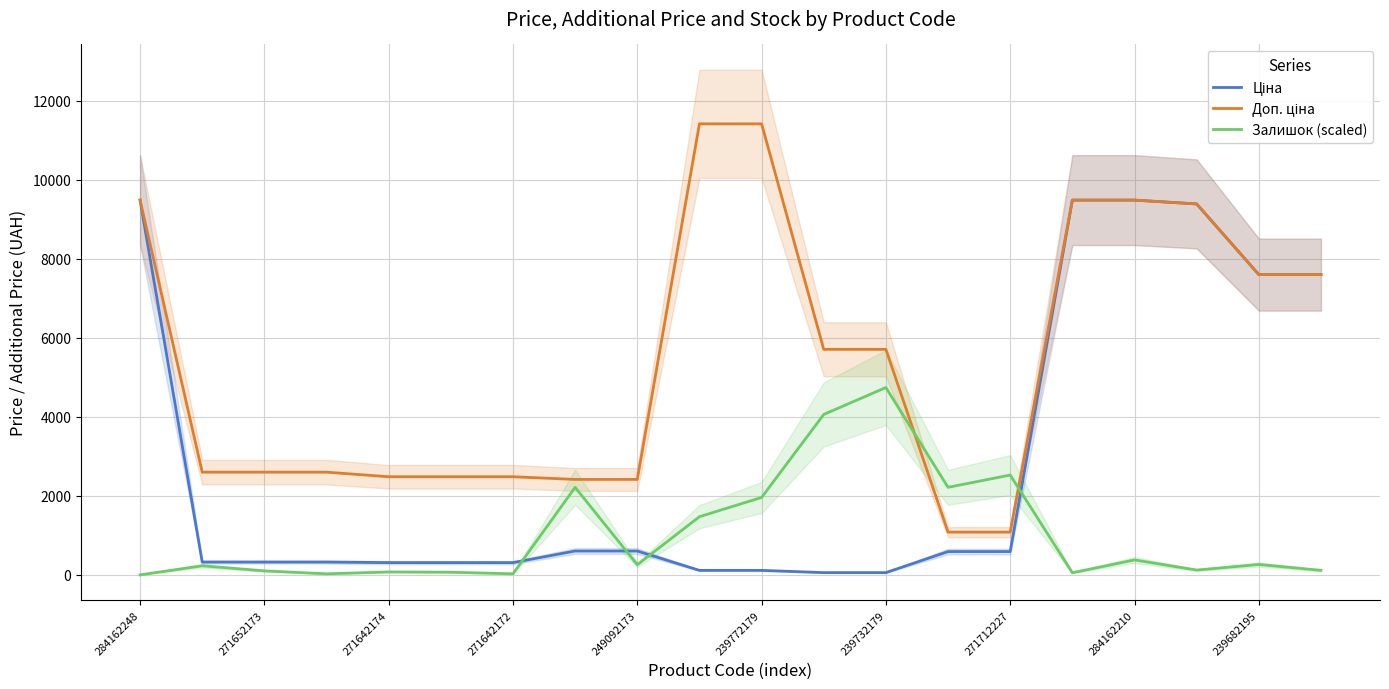

Which series has the largest range (max minus min)?

Доп. ціна